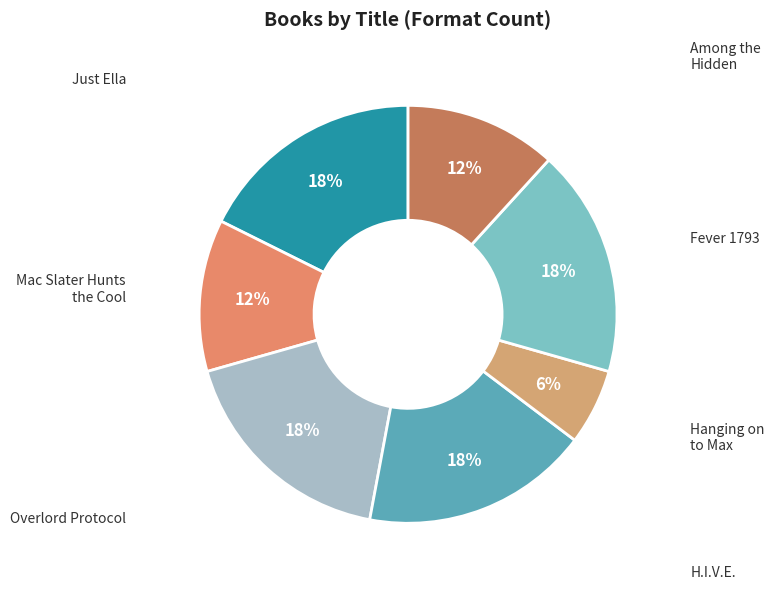

Combined, do Overlord Protocol and H.I.V.E. account for over 50%?

No